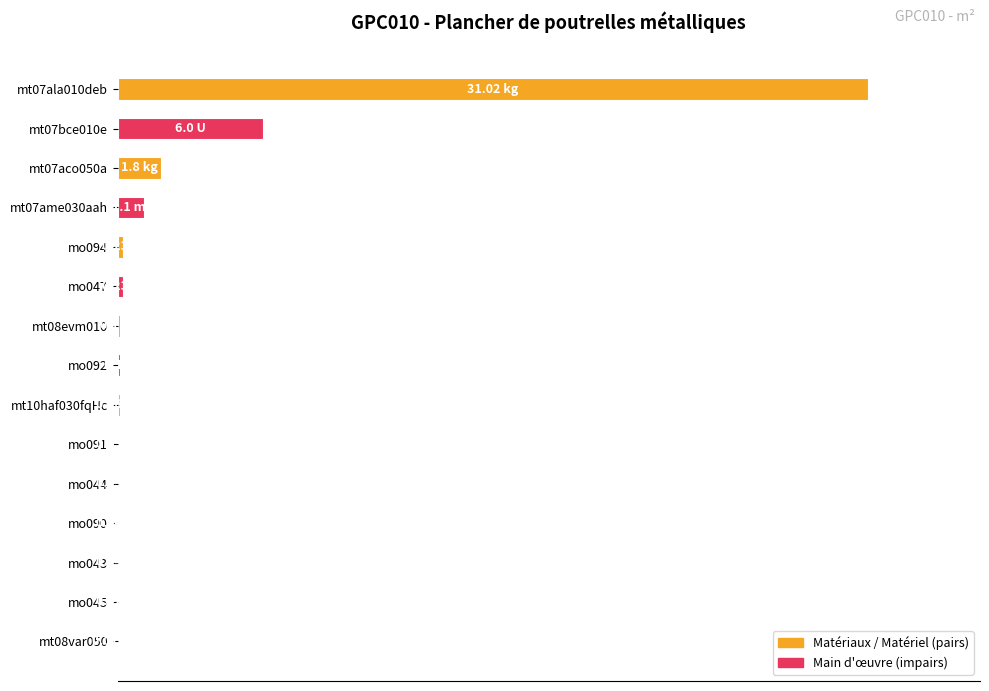

Are the bars grouped side by side (vs. stacked)?

No